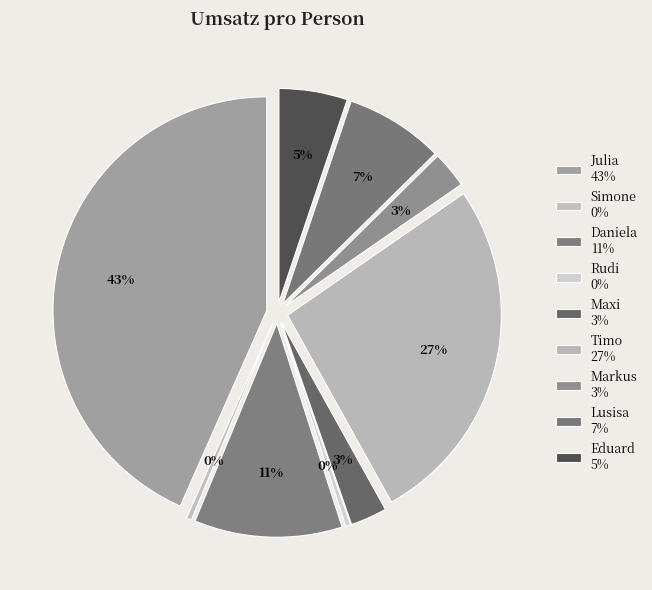

Is it true that Julia is 43% of the pie?

True